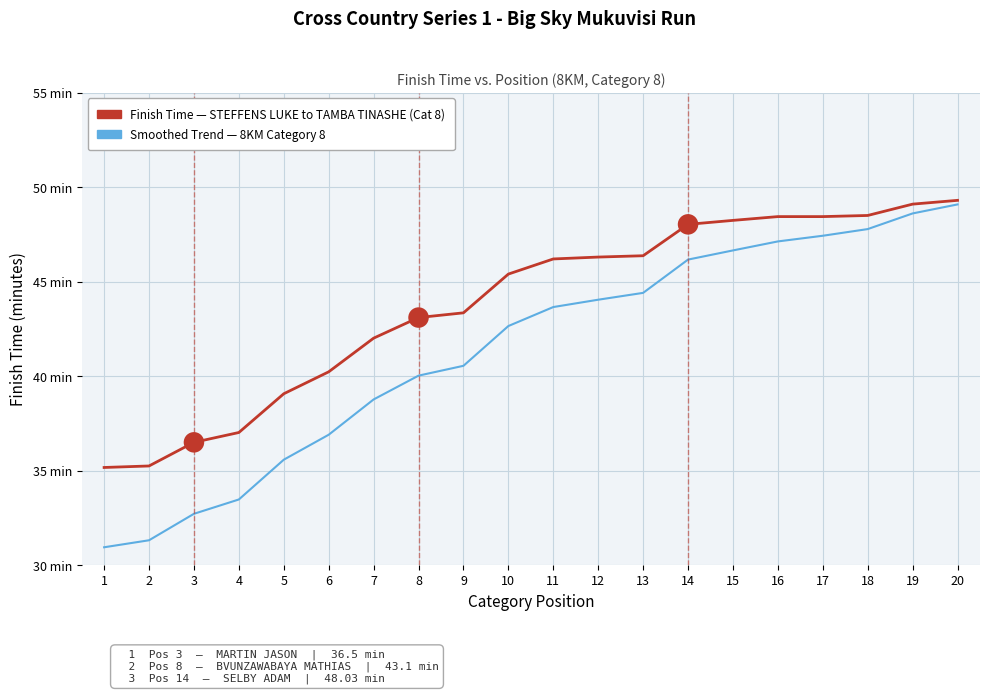

What is the total value across all series at 14?

94.2